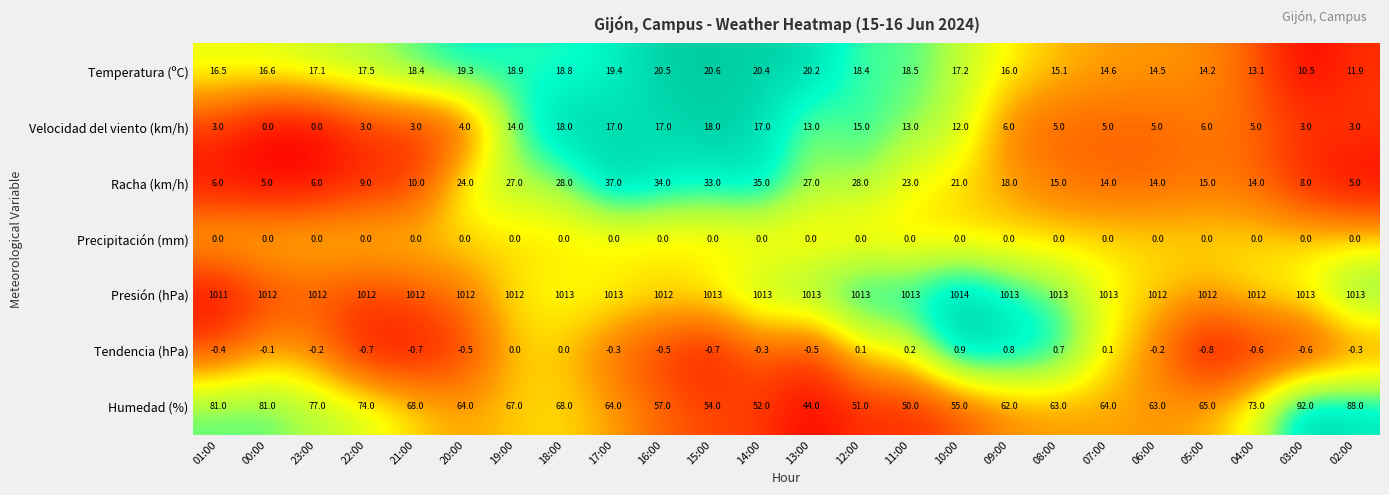

Which label corresponds to the smallest value in the chart?

05:00